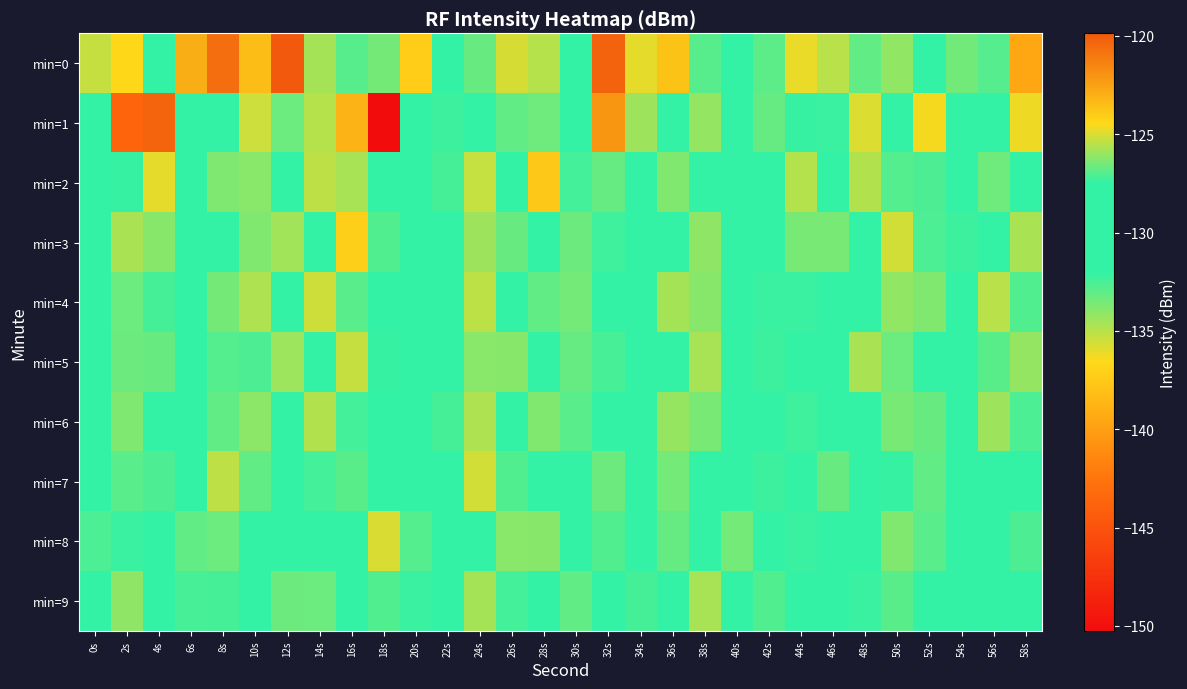

What is the total value across all series at 56s?

-1292.0